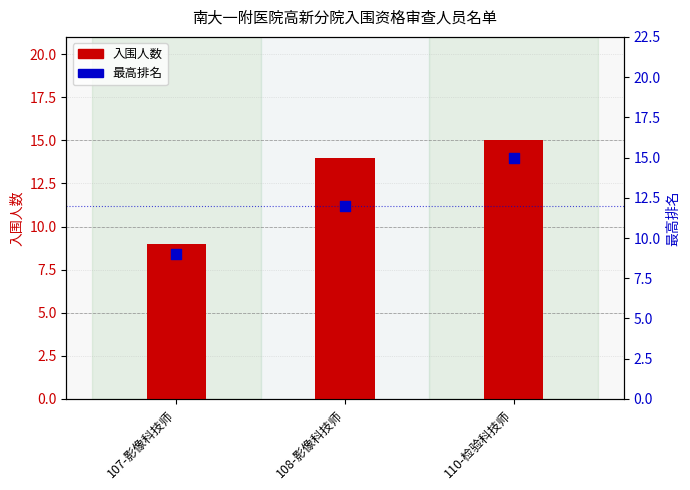

What are all the series names shown in the legend?

入围人数, 最高排名